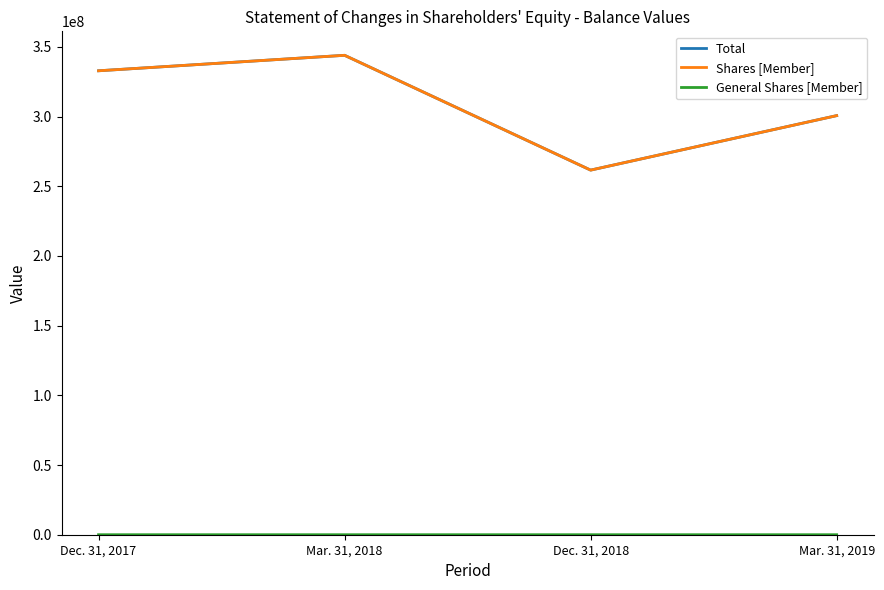

At which category does the chart reach its peak across all series?

Mar. 31, 2018